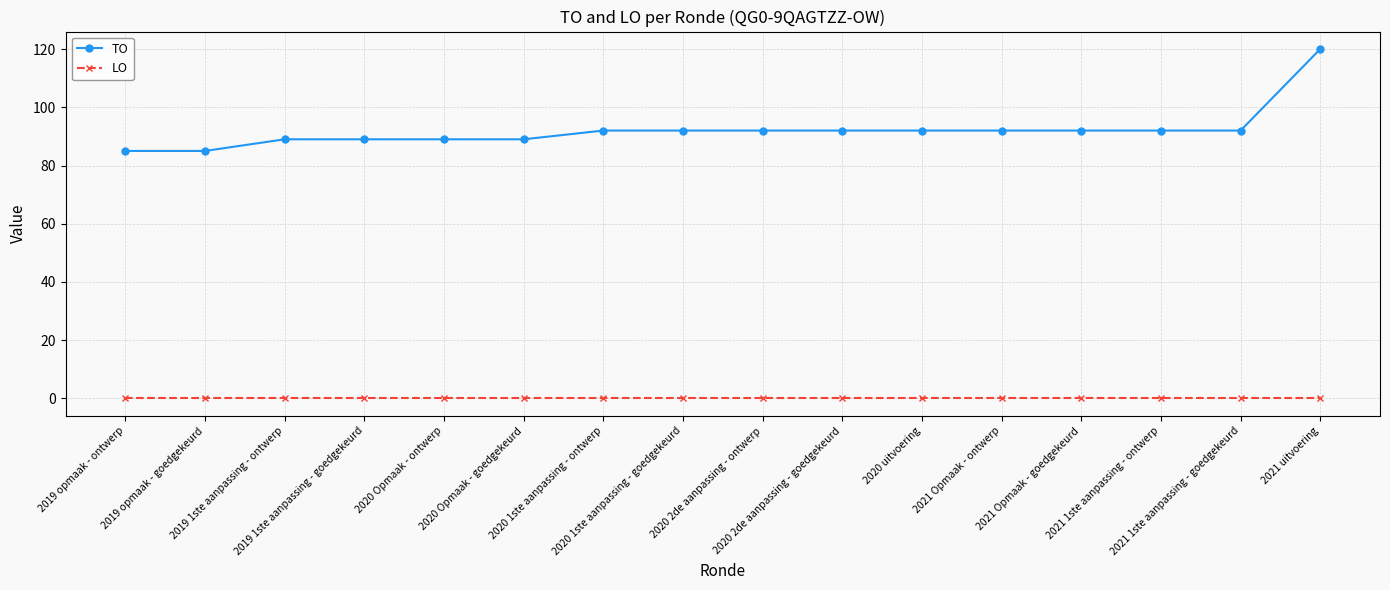

How many lines are shown in the chart?

2